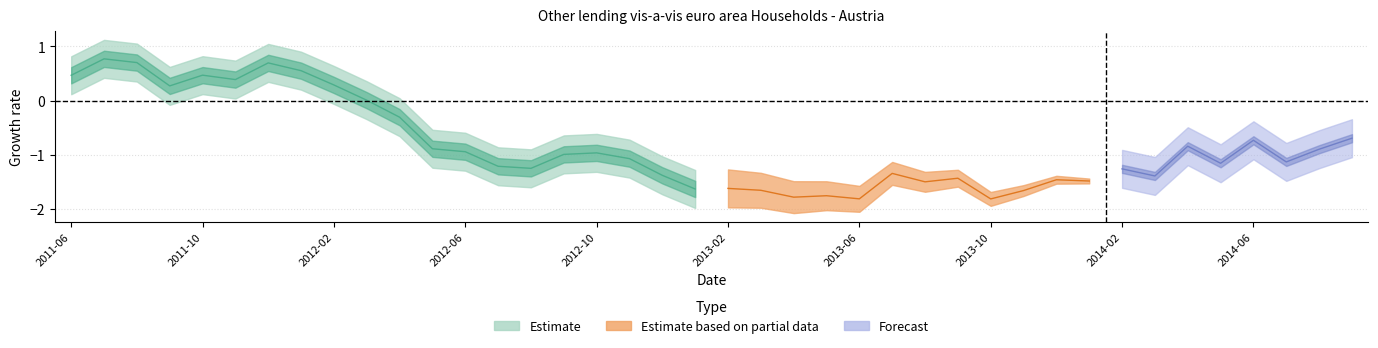

At which category does the chart reach its minimum across all series?

2013-10